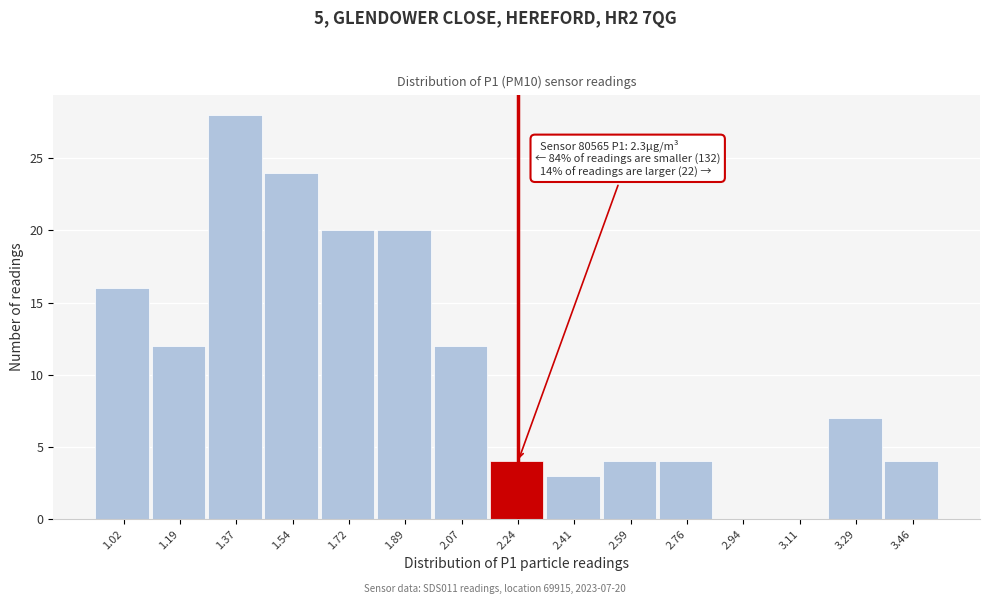

Which range on the x-axis has the tallest bar?

1.28 to 1.46